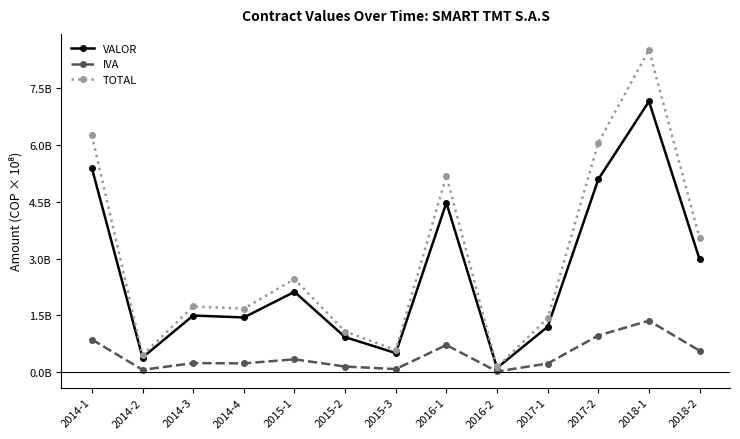

Between 2016-1 and 2016-2, which series saw the biggest shift?

TOTAL